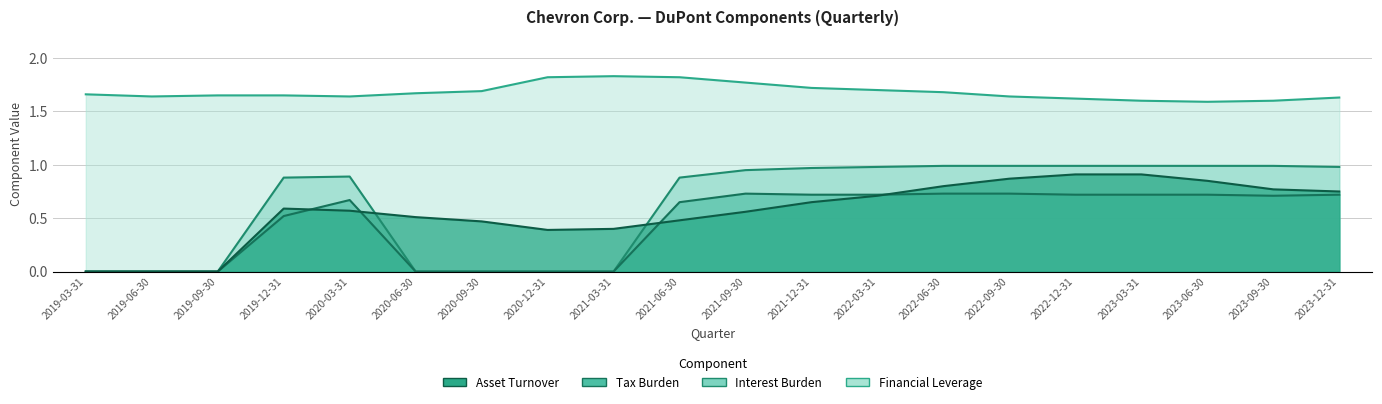

What is the total value across all series at 2023-03-31?

4.2